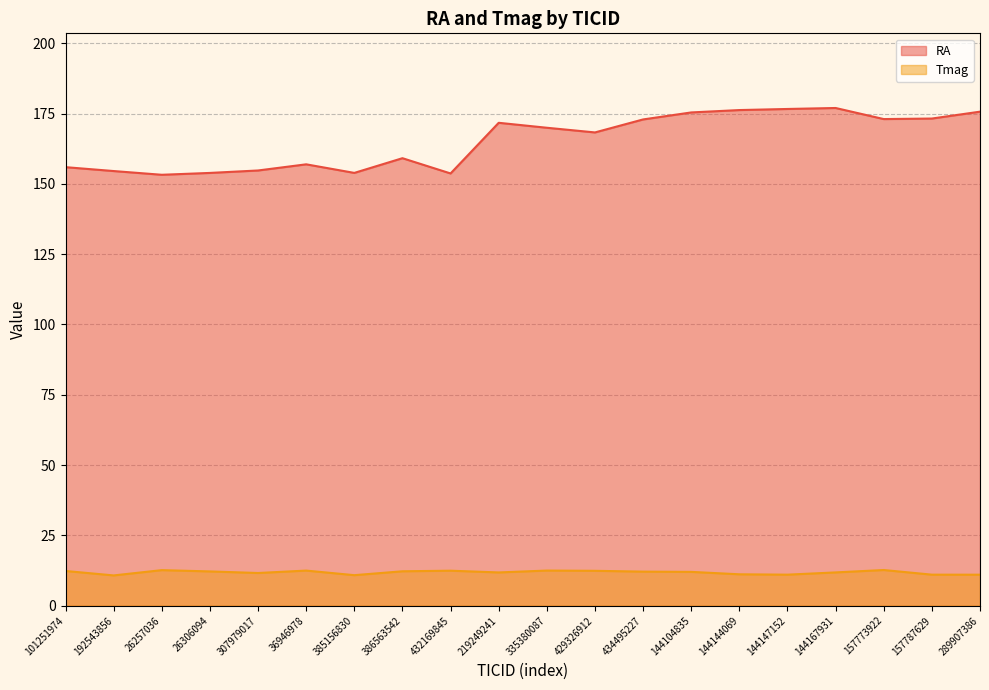

How many values in the Tmag series exceed 12?

11